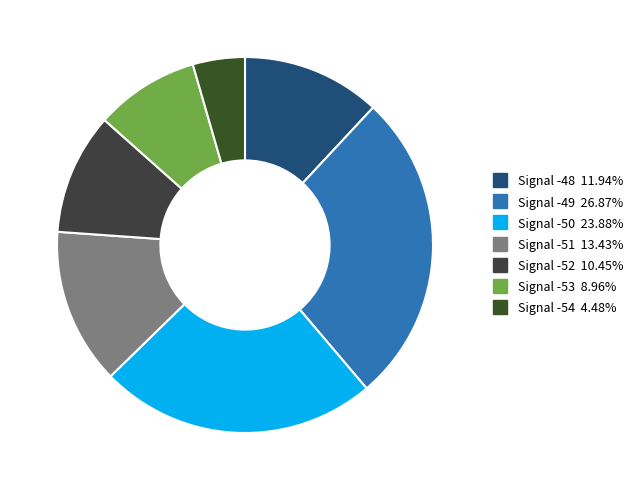

Is it true that Signal -50 is 24% of the pie?

True